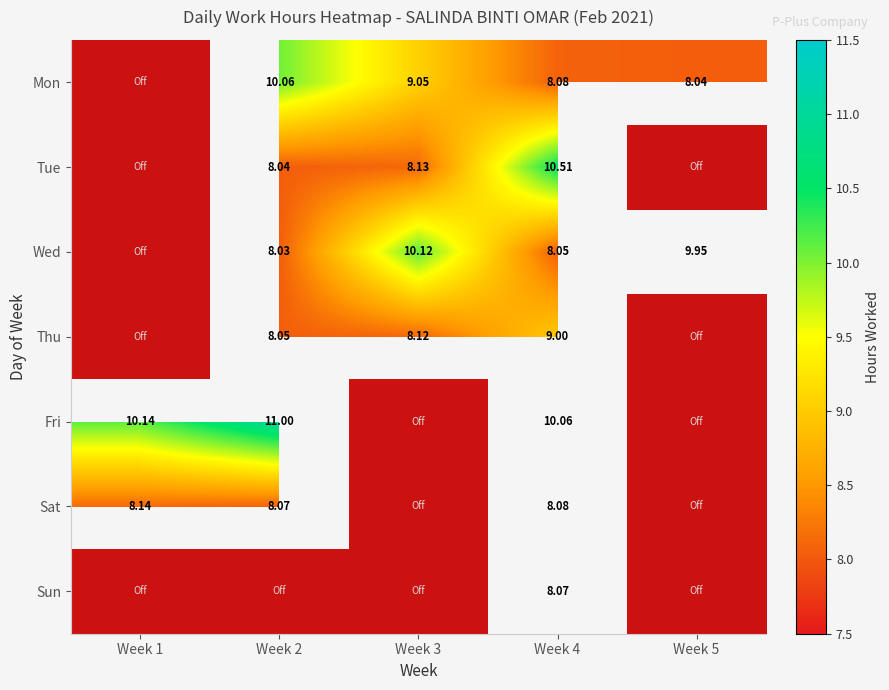

Read the Sat value at Week 1.

8.1